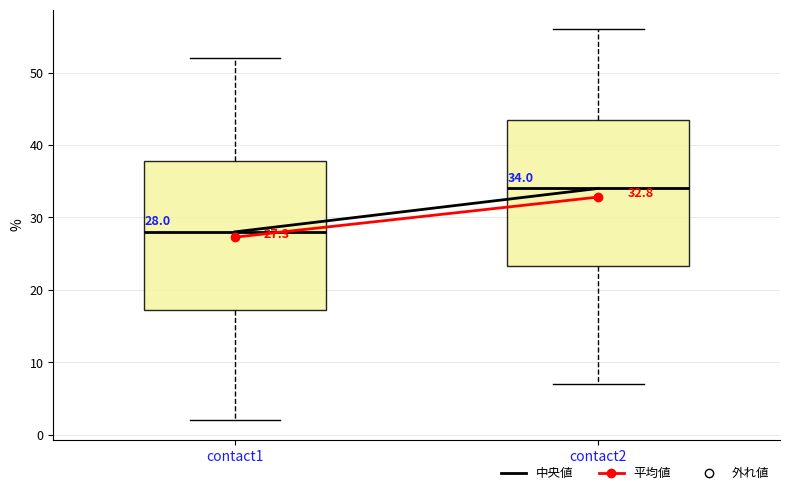

Which box's median line is the highest?

contact2